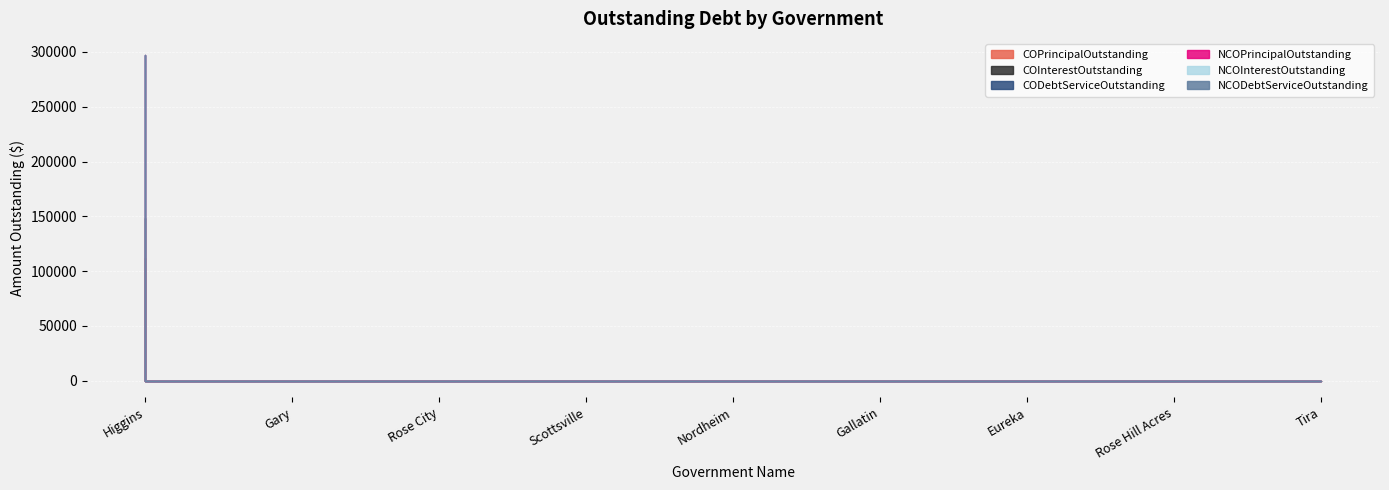

Is it true that COPrincipalOutstanding equals 0.0 at Scottsville?

True